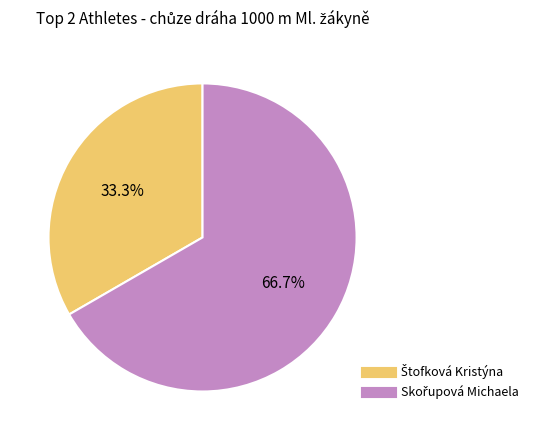

Is there any slice that represents more than half of the pie?

Yes